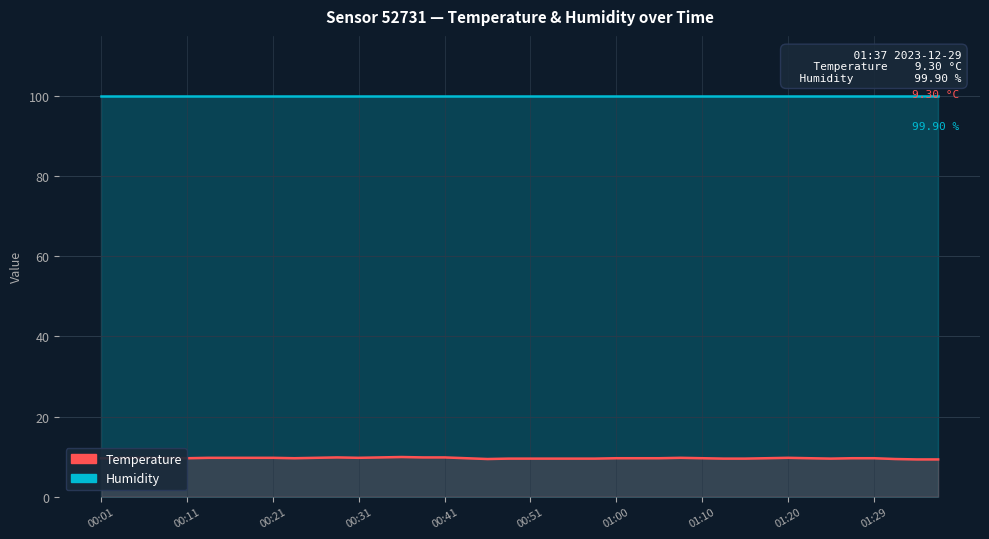

Count the number of categories in the chart.

40